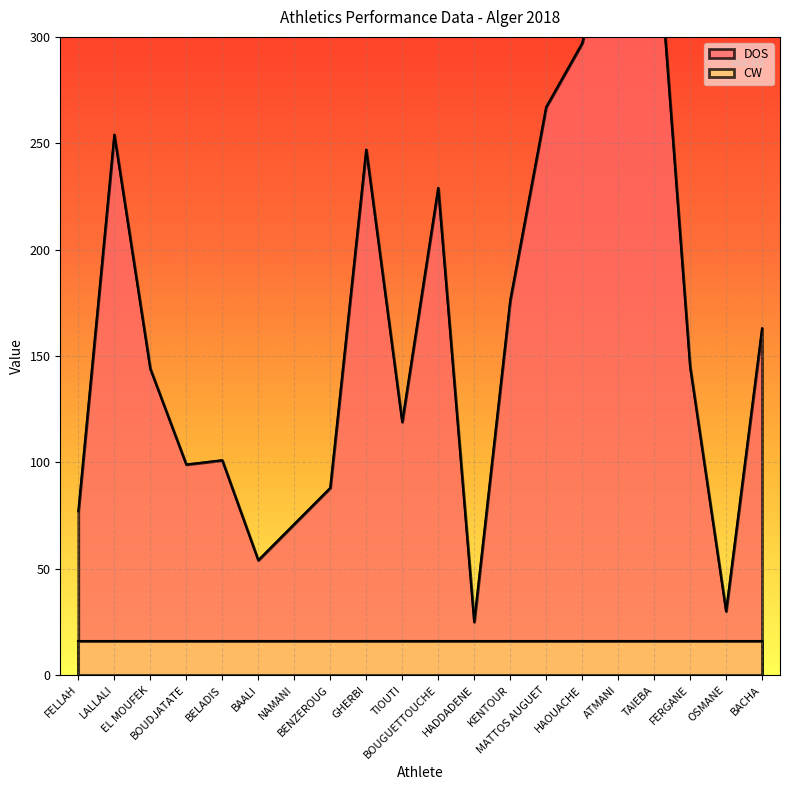

Rank the categories by value from lowest to highest.

HADDADENE, OSMANE, BAALI, NAMANI, FELLAH, BENZEROUG, BOUDJATATE, BELADIS, TIOUTI, EL MOUFEK, FERGANE, BACHA, KENTOUR, BOUGUETTOUCHE, GHERBI, LALLALI, MATTOS AUGUET, HAOUACHE, ATMANI, TAIEBA